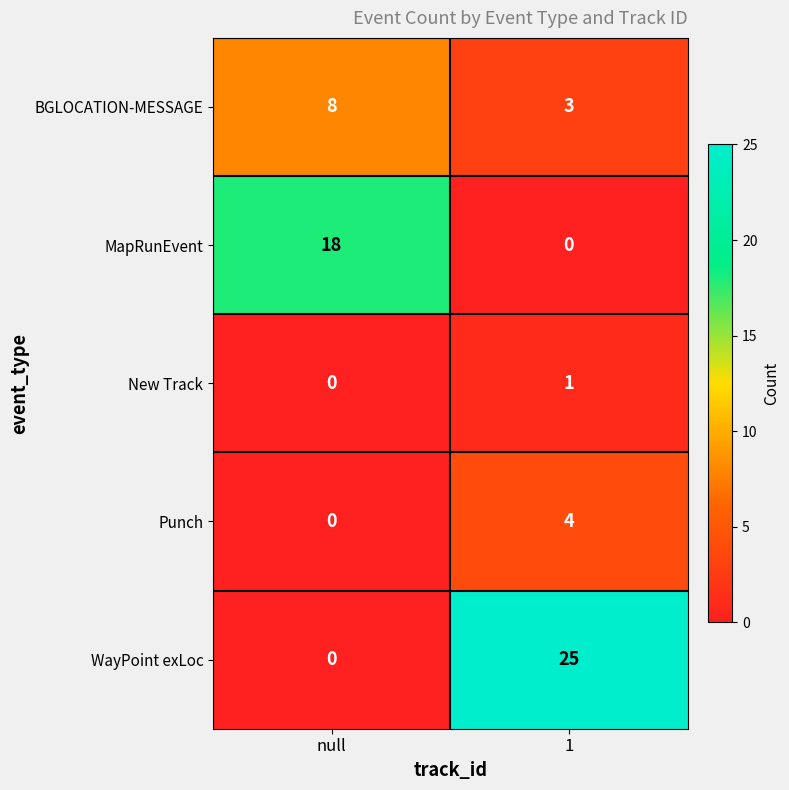

What is the sum of all Punch values?

4